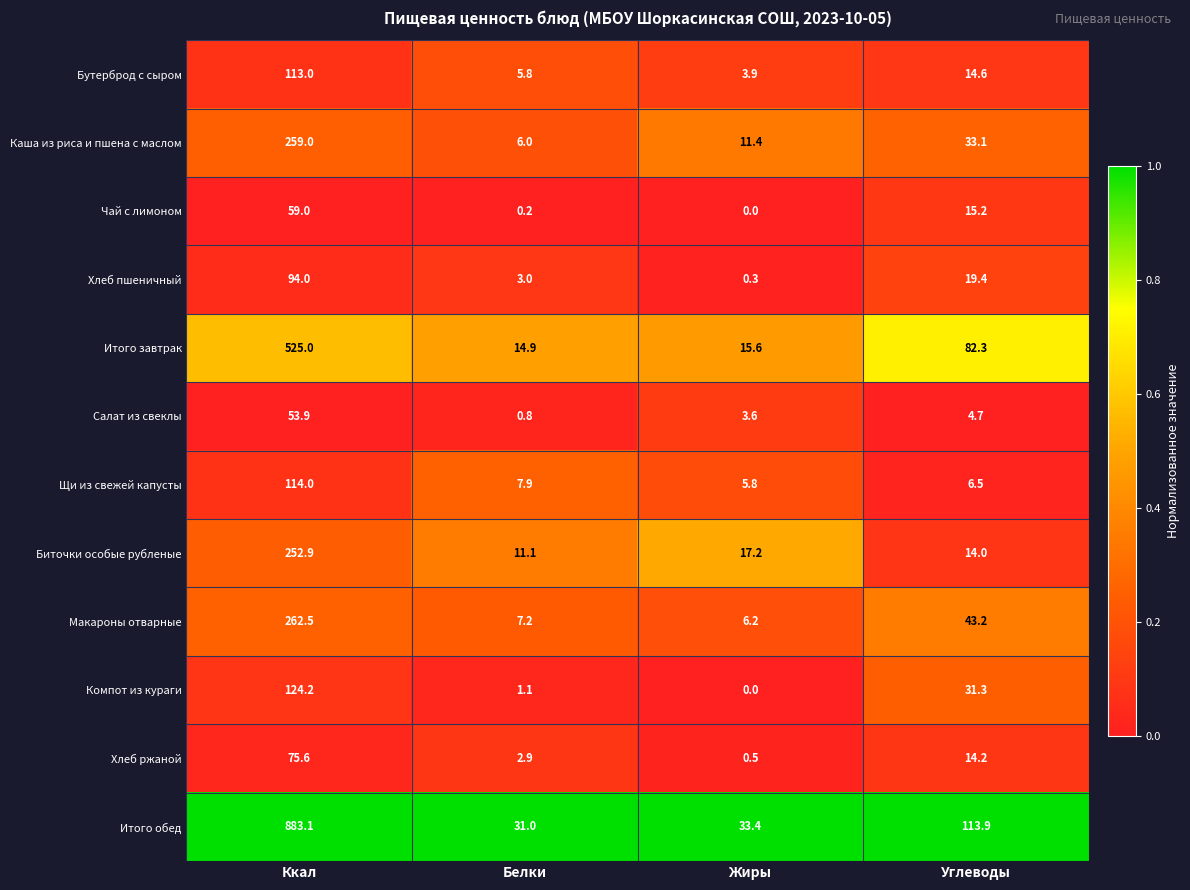

At Углеводы, list the series in order from smallest to largest.

Салат из свеклы, Щи из свежей капусты, Биточки особые рубленые, Хлеб ржаной, Бутерброд с сыром, Чай с лимоном, Хлеб пшеничный, Компот из кураги, Каша из риса и пшена с маслом, Макароны отварные, Итого завтрак, Итого обед